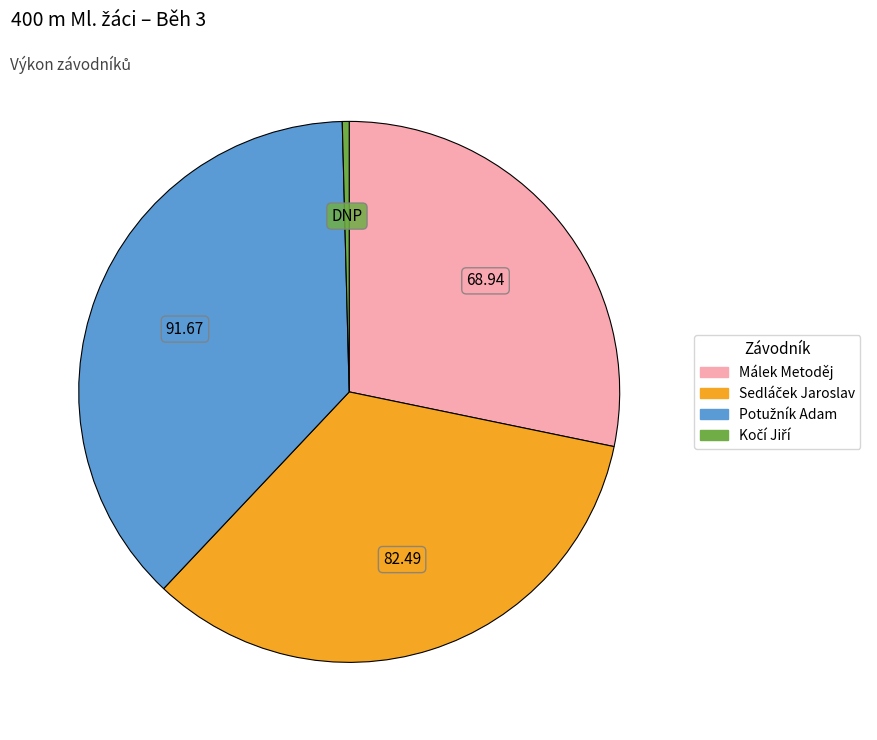

How many segments does this pie chart have?

4